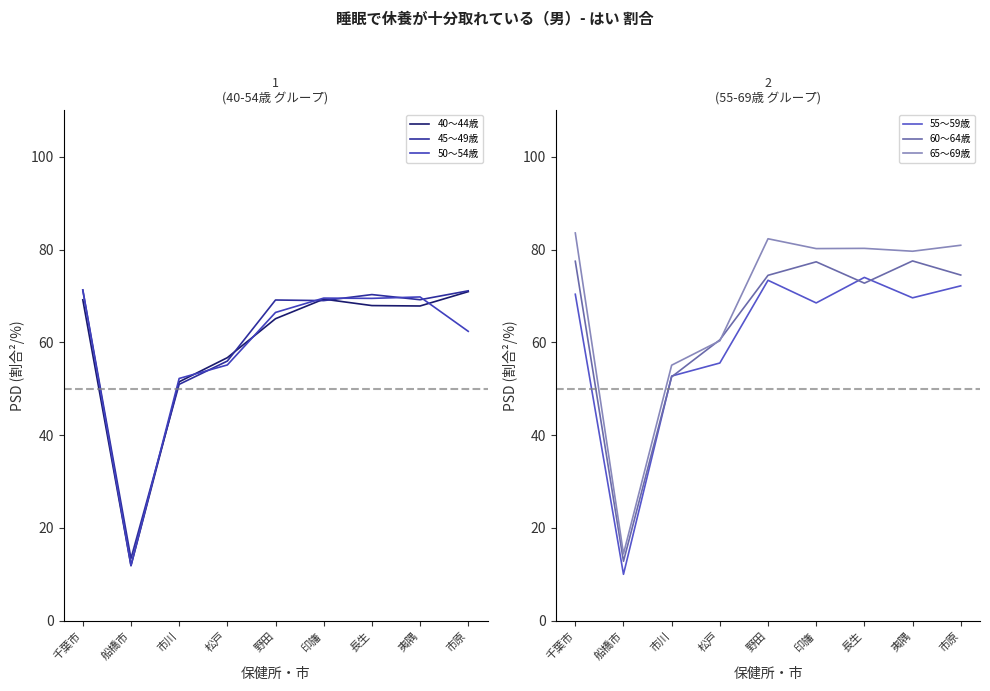

Reading right to left, list all the values displayed in this chart.

40～44歳: 70.9	67.8	67.9	69.3	65.1	56.7	51.5	11.9	69.2
45～49歳: 71.1	69.2	70.3	69.0	69.1	56.0	50.9	13.4	71.2
50～54歳: 62.4	69.8	69.5	69.5	66.4	55.1	52.2	11.9	71.3
55～59歳: 72.2	69.6	74.0	68.5	73.4	55.5	52.7	10.0	70.4
60～64歳: 74.5	77.5	72.8	77.3	74.4	60.5	52.6	12.8	77.5
65～69歳: 80.9	79.6	80.2	80.2	82.3	60.3	55.1	14.4	83.6